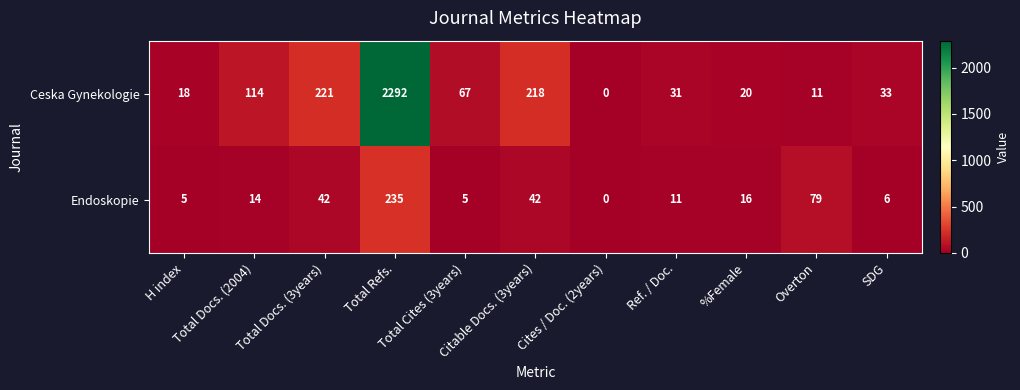

What is the average value of the Endoskopie series?

41